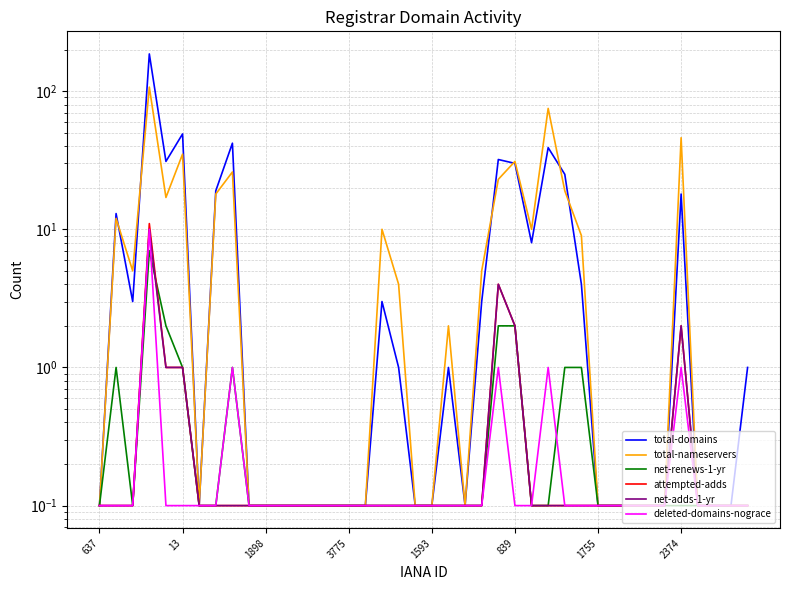

At which category does the chart reach its minimum across all series?

637